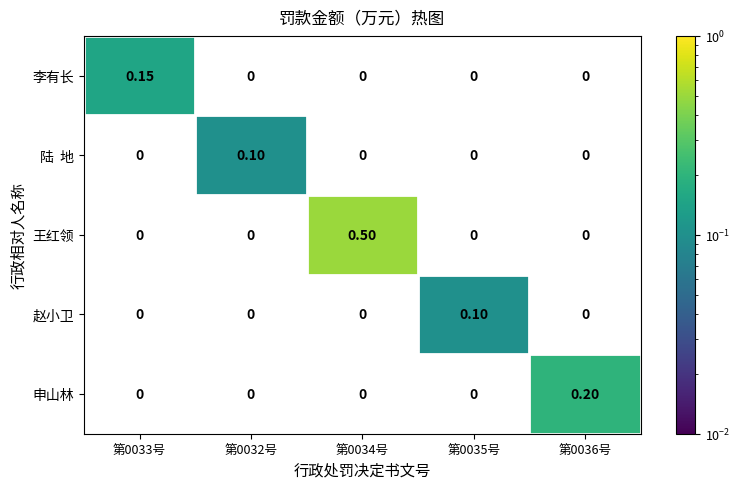

Which series has the largest total across all categories?

王红领